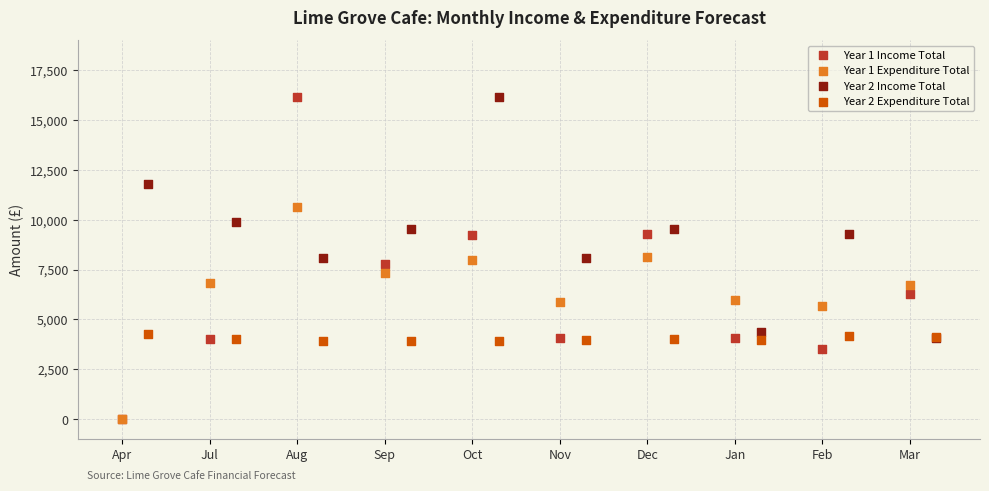

Which series has the largest Y range (max minus min)?

Year 1 Income Total